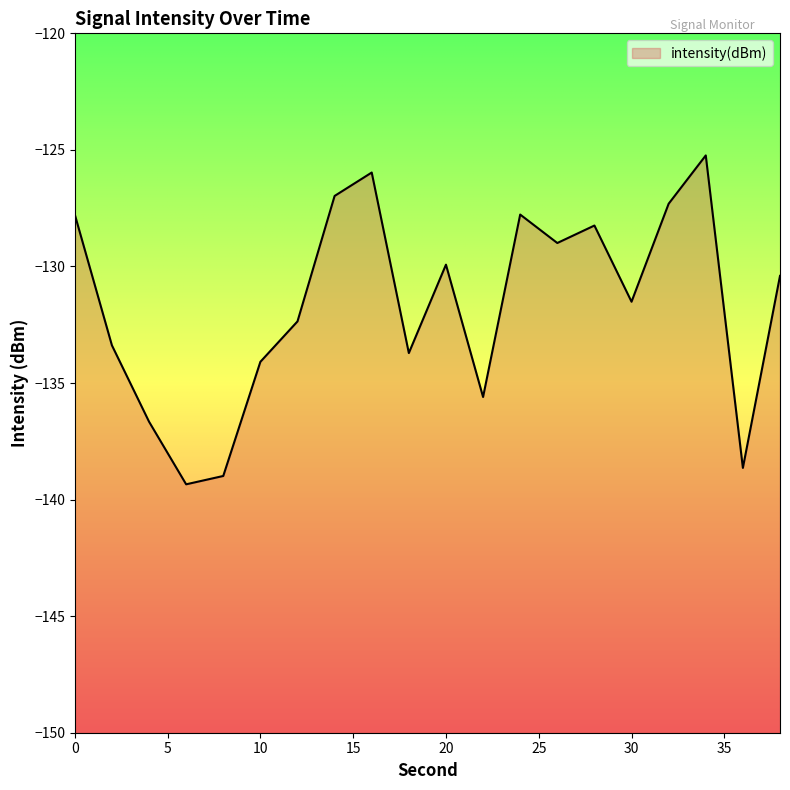

What is the value of the 1st point from the left?

-127.8